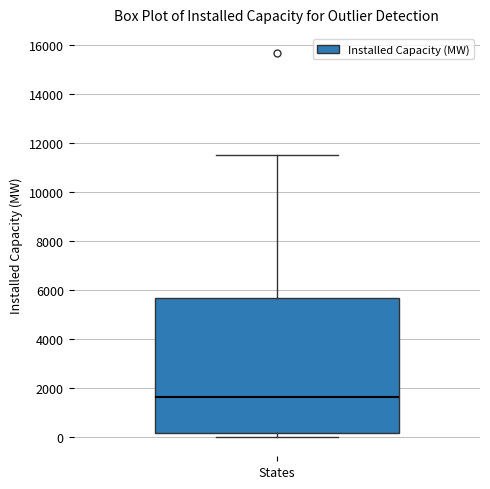

Read this box plot against the y-axis: the position of the median line, the range covered by the box, and the ends of both whiskers. The values are not printed on the chart, so give them approximately, as read against the axis.

median 1600, box 200 to 5600, whiskers 0 to 11400